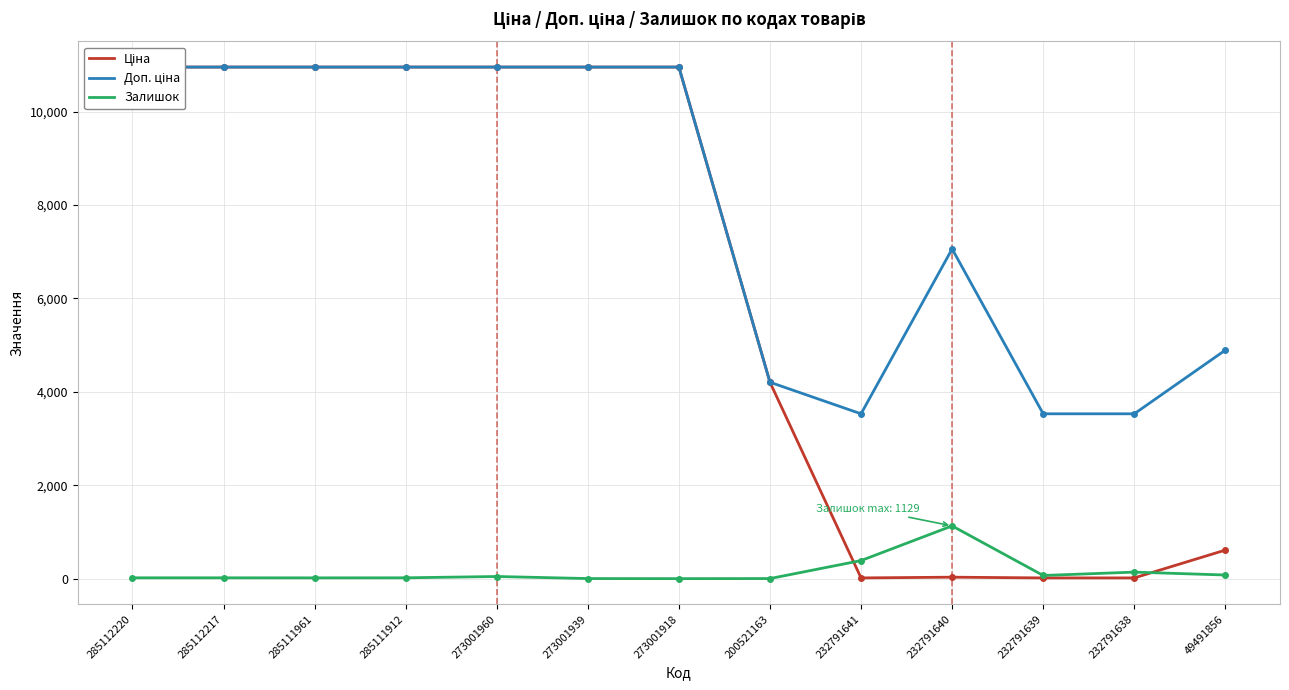

What is the difference between the highest and lowest values at 285111912?

10934.0